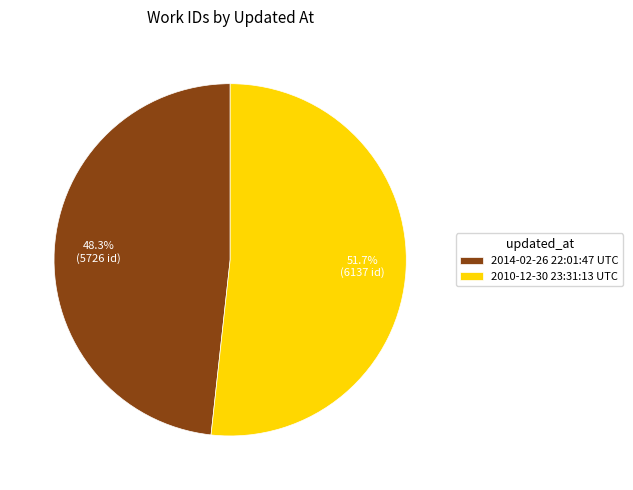

True or false: 2010-12-30 23:31:13 UTC accounts for 52% of the total.

True